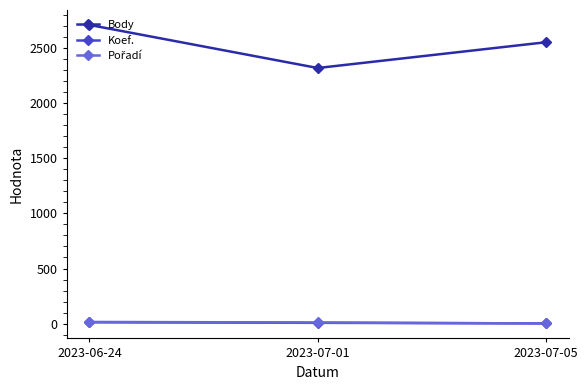

Which series has the widest spread of values?

Body